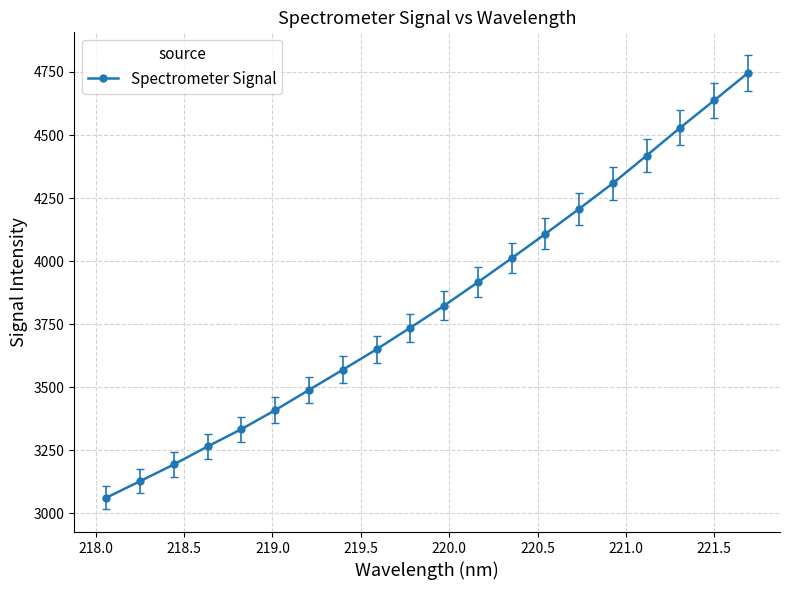

What is the value of the 4th point from the left?

3264.4